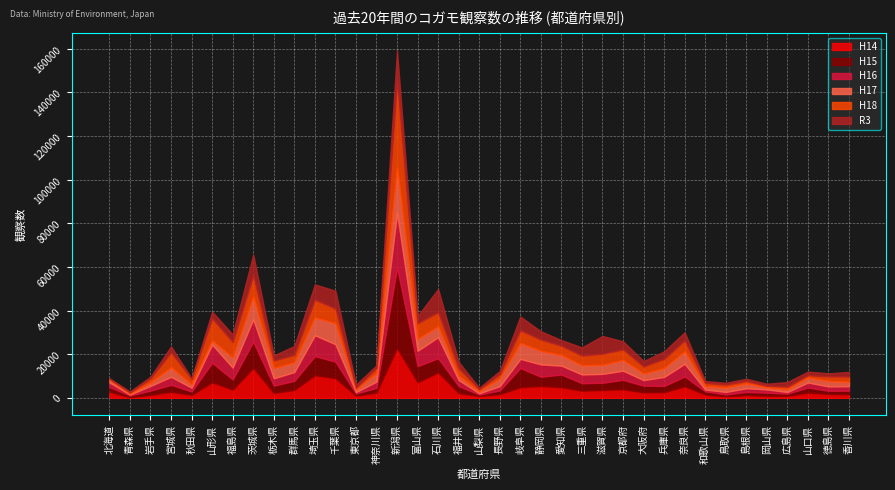

How many lines are shown in the chart?

6